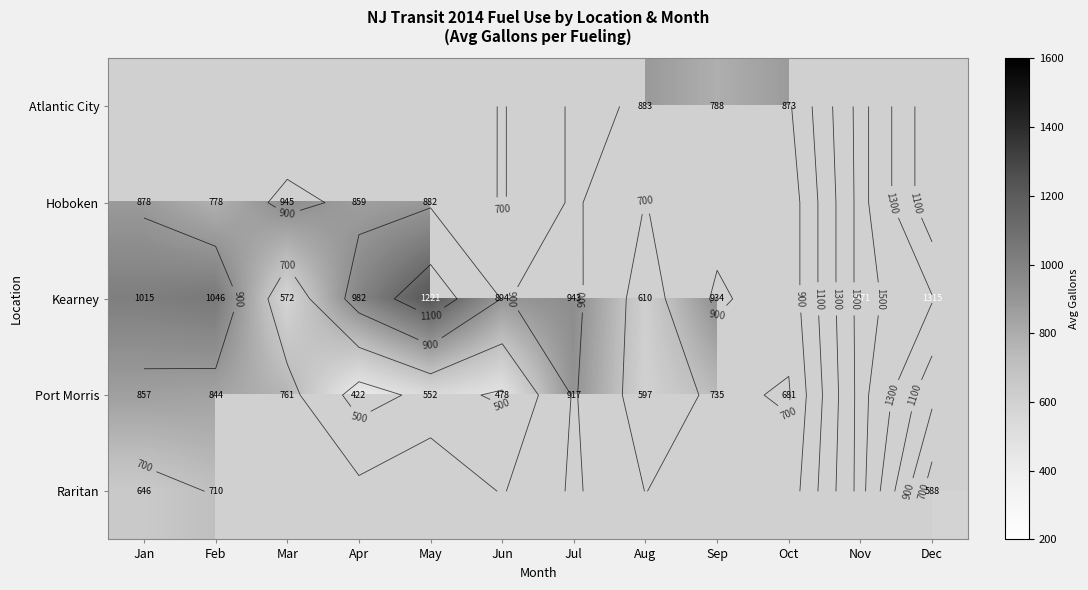

What is the difference between the Port Morris values at Sep and Apr?

312.8